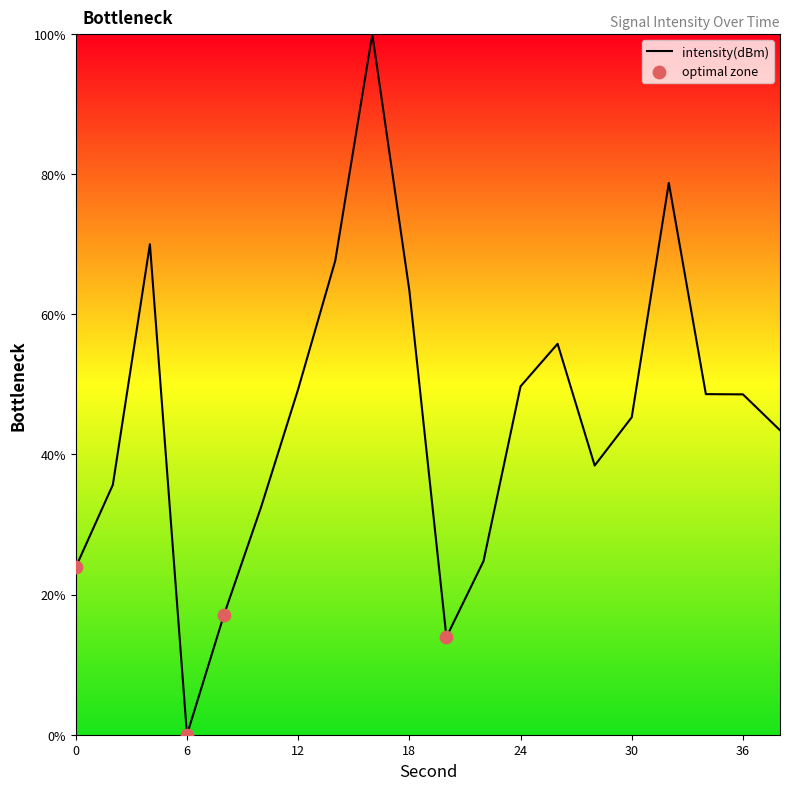

What is the maximum value shown in the chart?

100.0